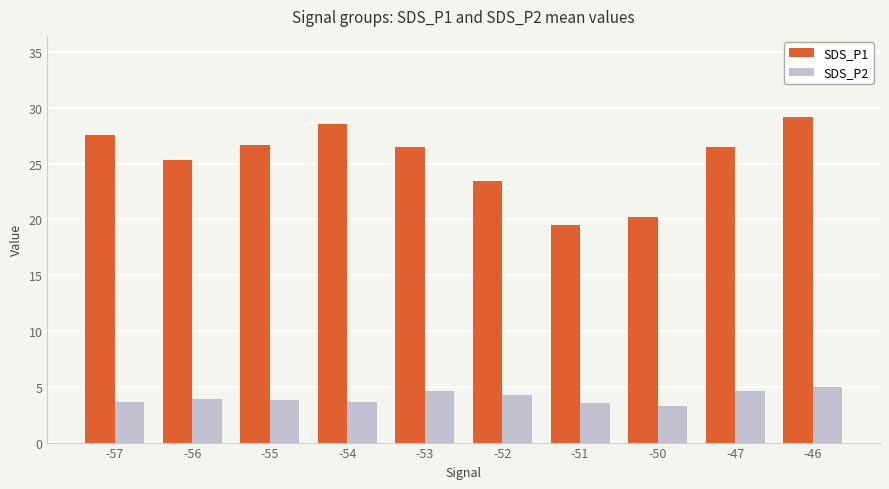

What is the difference between the highest and lowest values at -51?

16.0